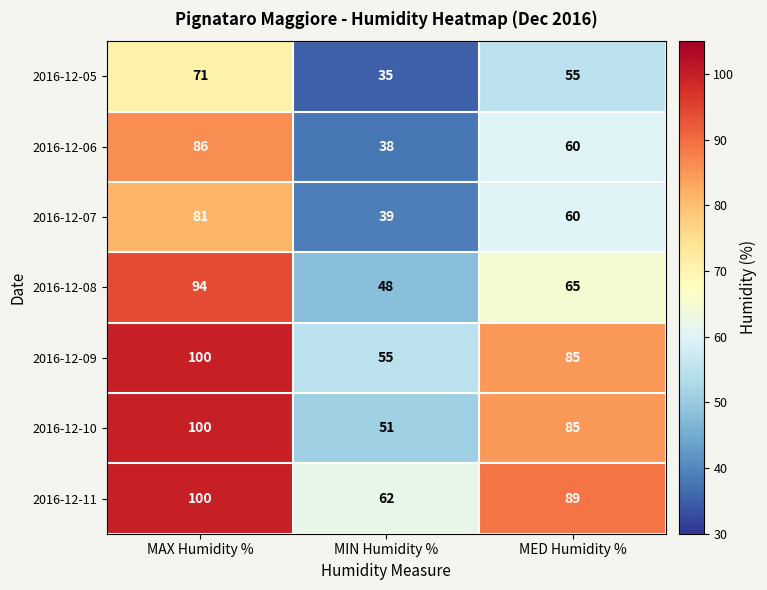

What is the sum of the 2016-12-06 values at MED Humidity % and MIN Humidity %?

98